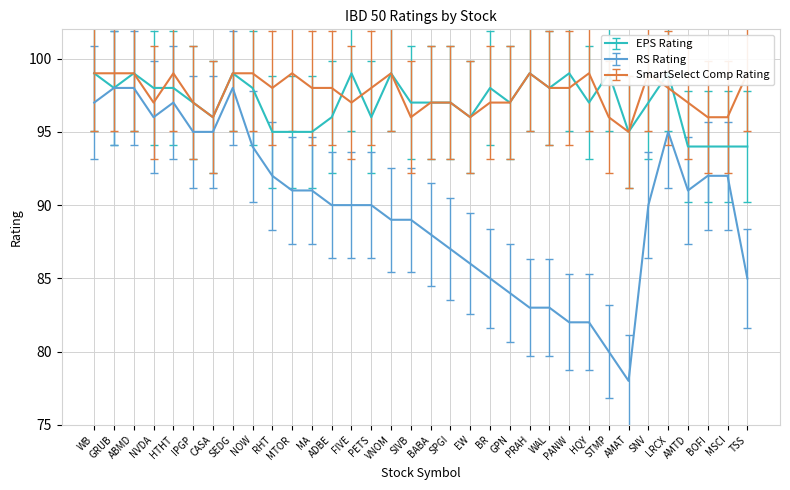

The value of EPS Rating at GRUB is 98.0. True or false?

True